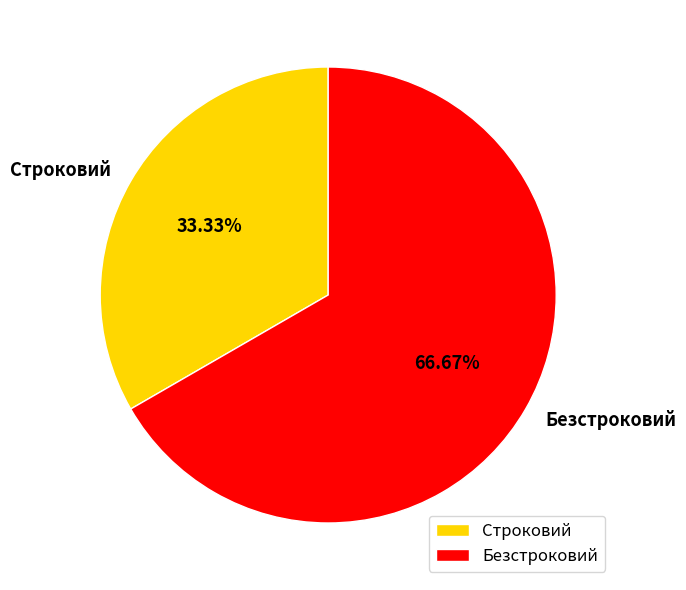

Which has a higher value, Безстроковий or Строковий?

Безстроковий